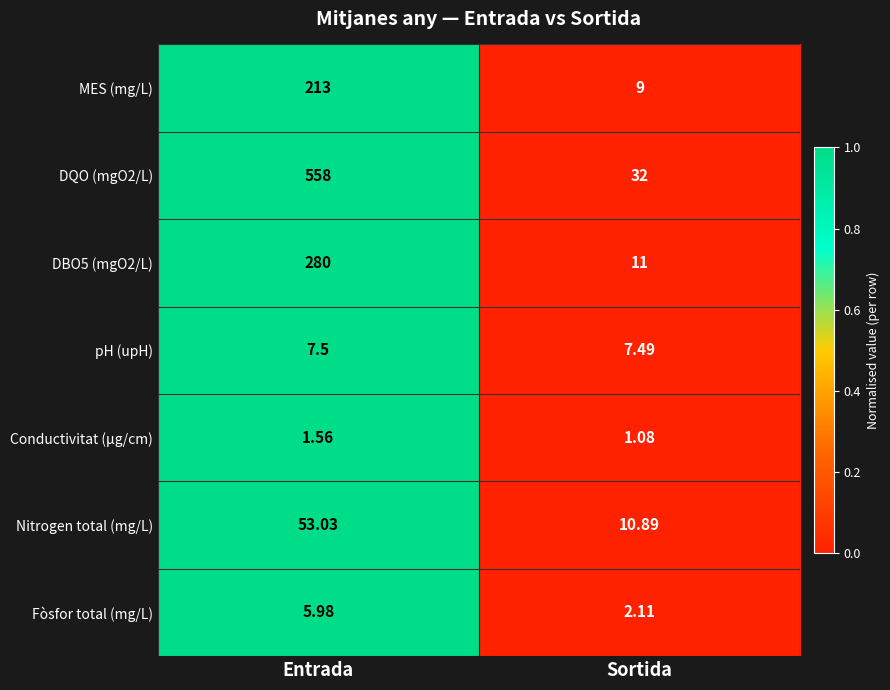

Rank the series at Sortida from highest to lowest value.

DQO (mgO2/L), DBO5 (mgO2/L), Nitrogen total (mg/L), MES (mg/L), pH (upH), Fòsfor total (mg/L), Conductivitat (µg/cm)